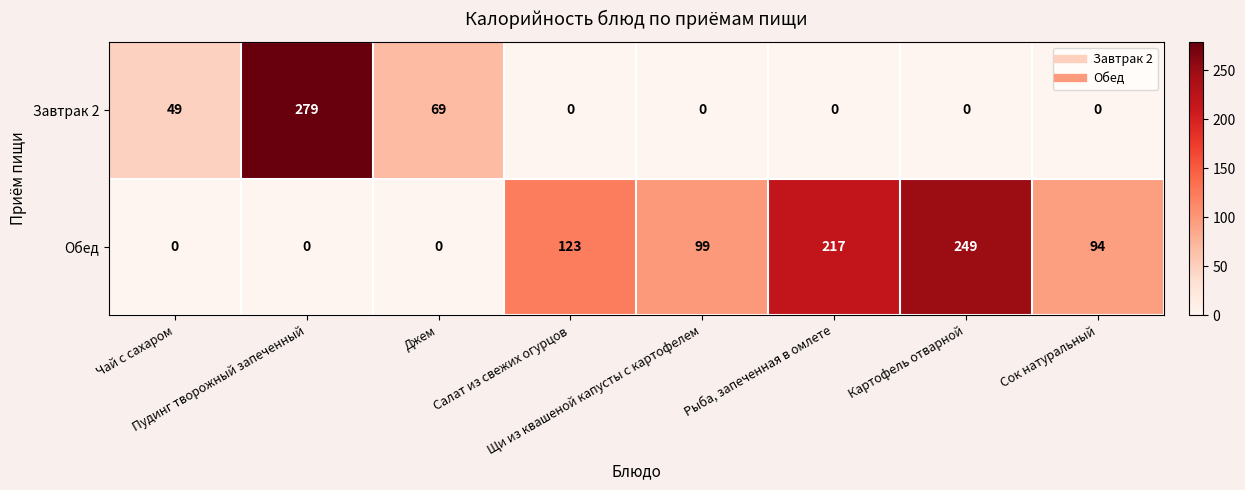

What is the spread (max minus min) of values at Чай с сахаром?

49